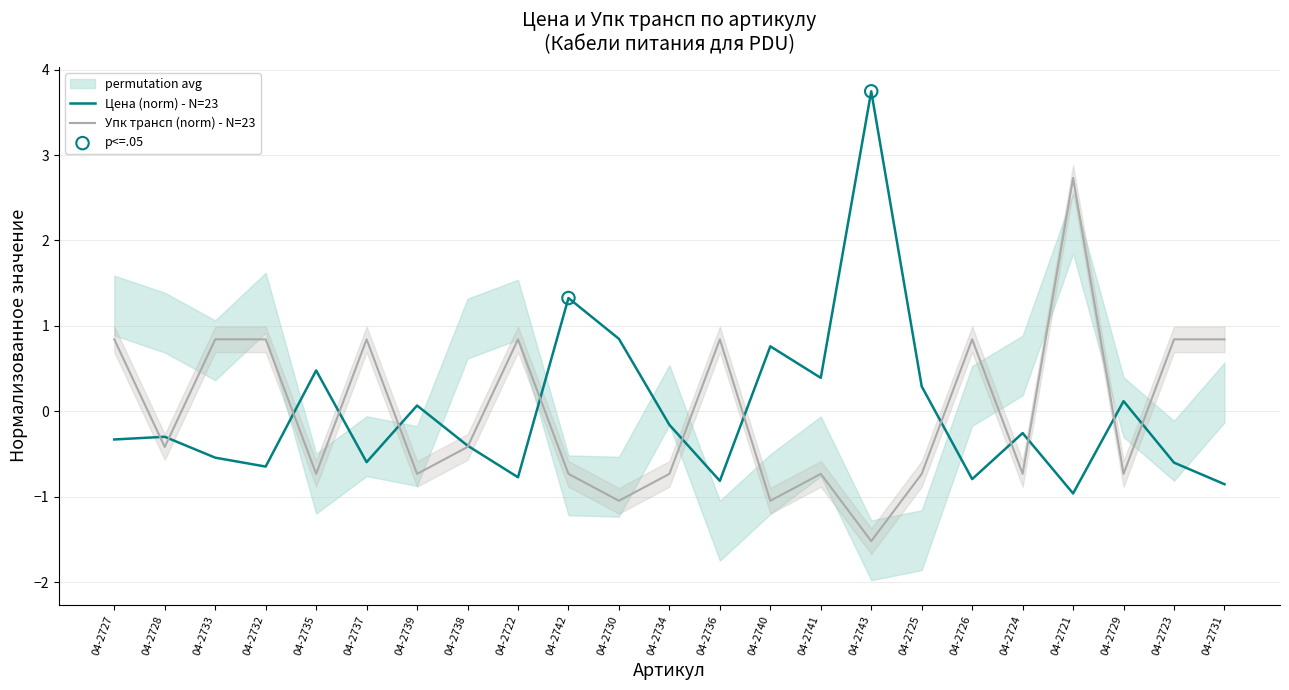

What are all the series names shown in the legend?

Цена, Упк трансп